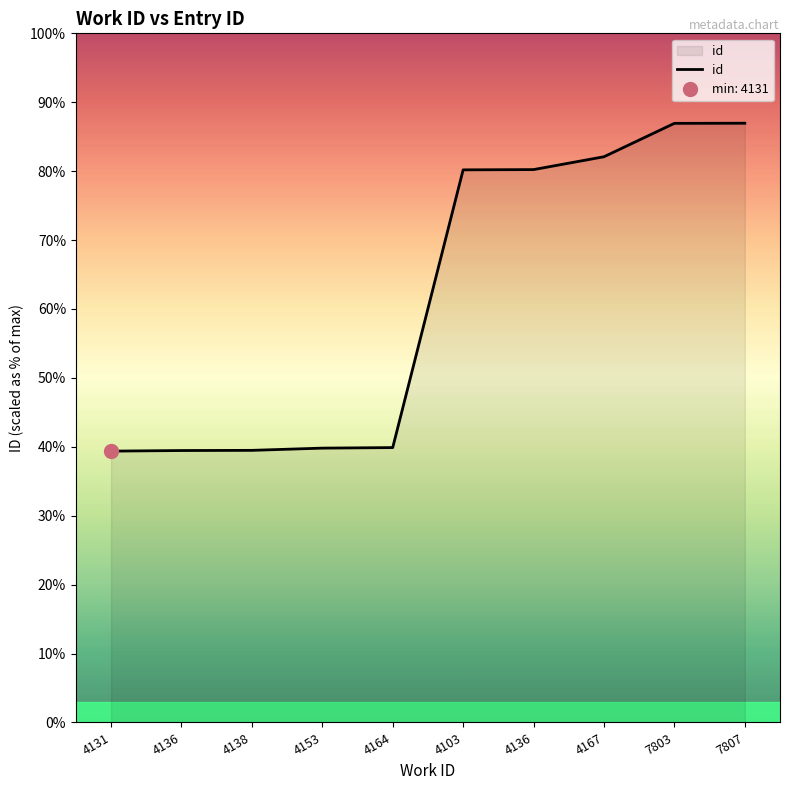

List the labels in order of value, smallest first.

4131, 4136, 4138, 4153, 4164, 4103, 4136, 4167, 7803, 7807